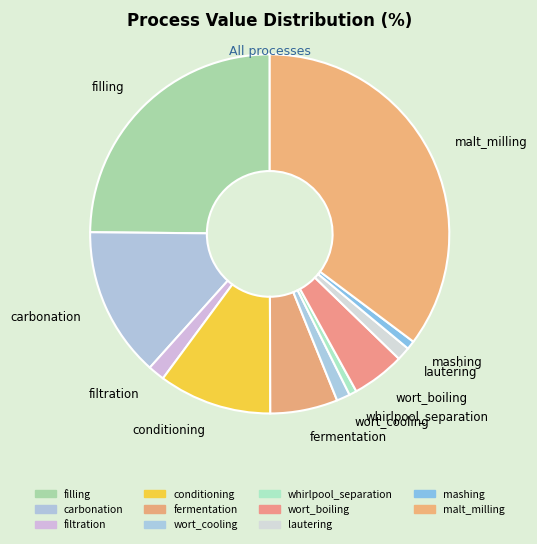

Is the sum of filling and conditioning greater than half?

No